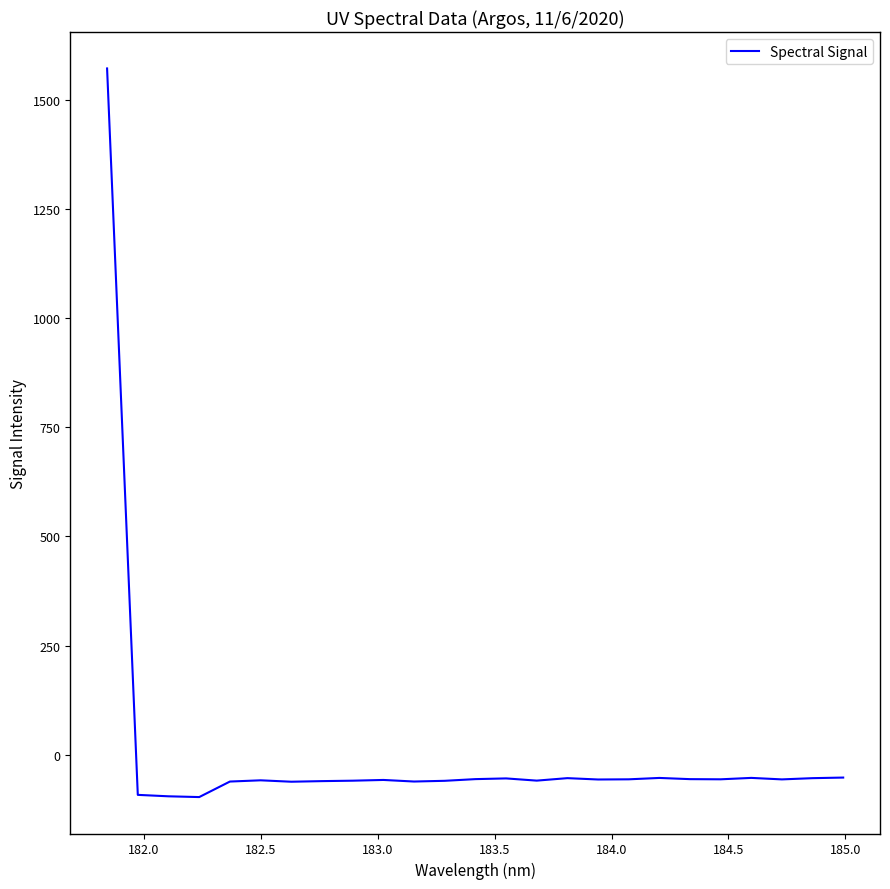

How many lines are shown in the chart?

1